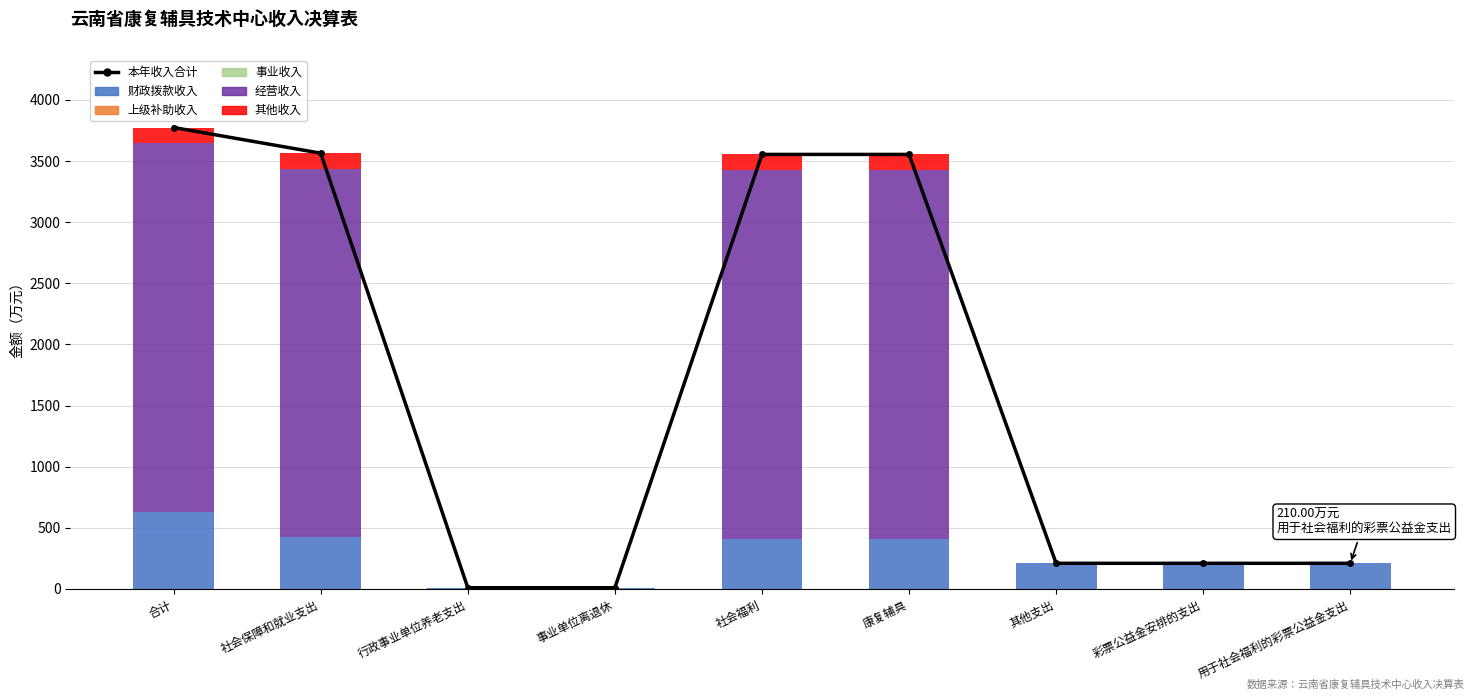

How many groups of bars are there?

9